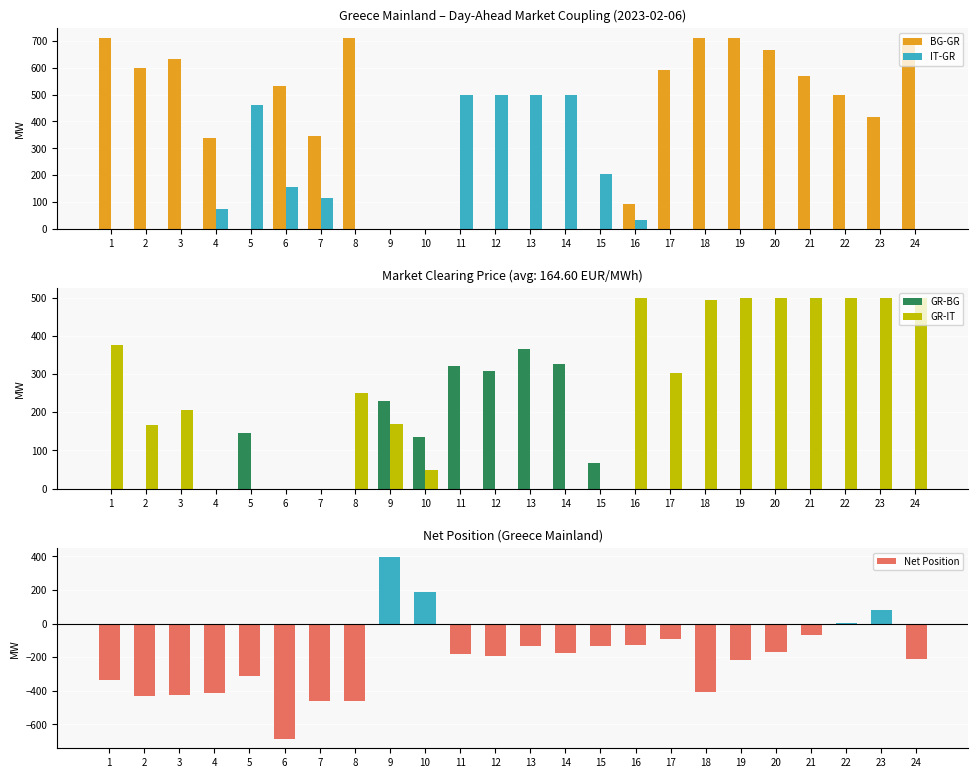

How many bars are there in total?

120